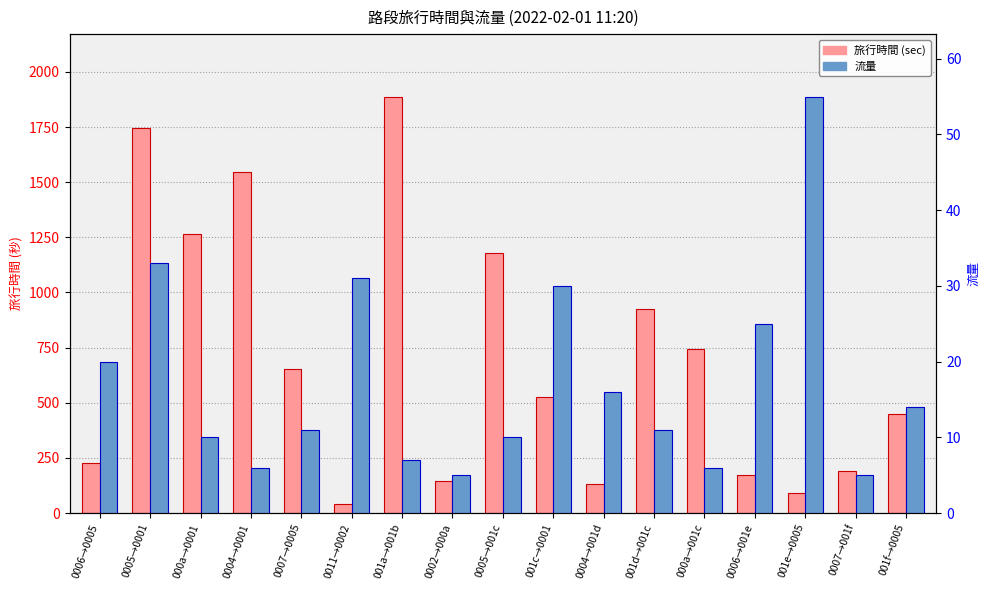

How many bars are there in total?

34